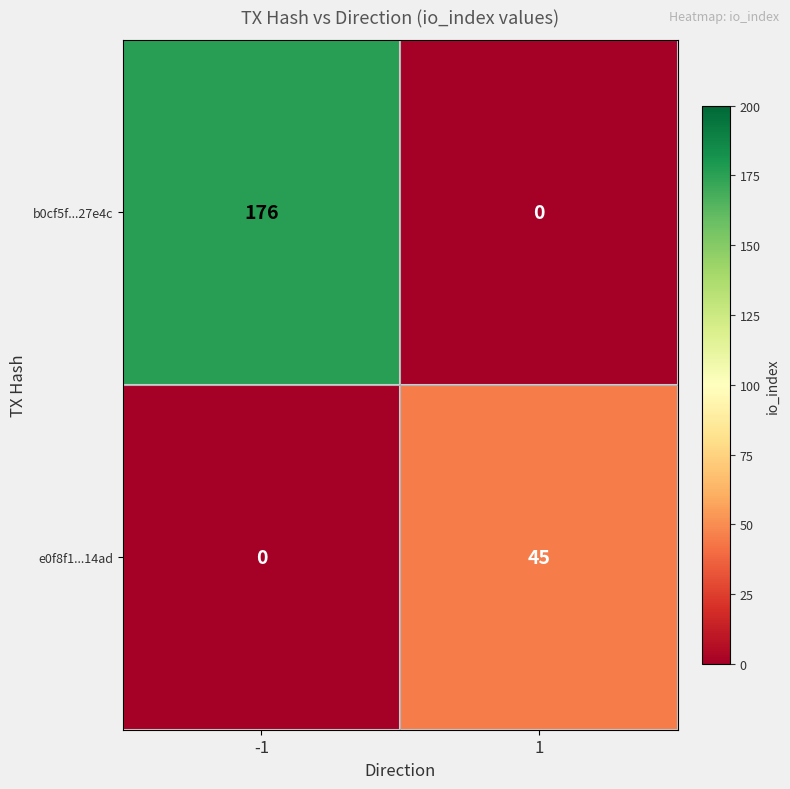

Reading left to right, extract all data points from this chart.

b0cf5f...27e4c: -1=176	1=0
e0f8f1...14ad: -1=0	1=45